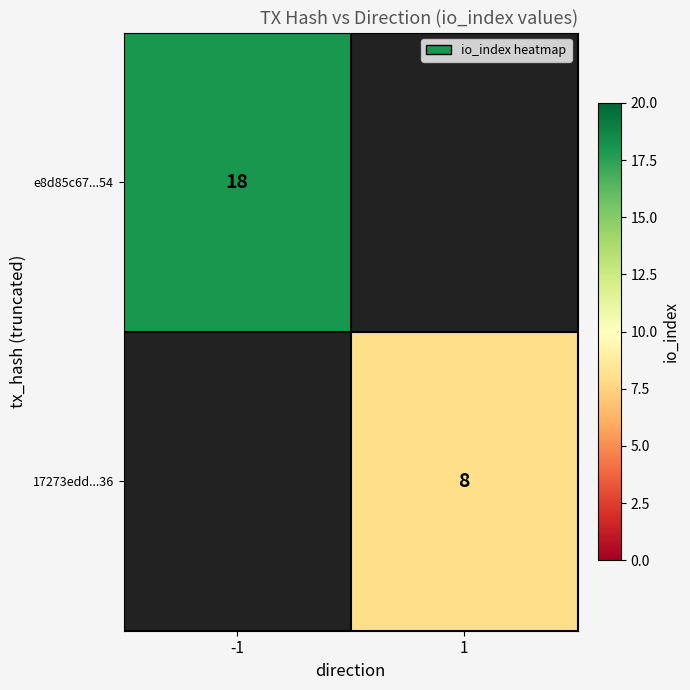

Is it true that 17273edd...36 equals 2.5 at 1?

False